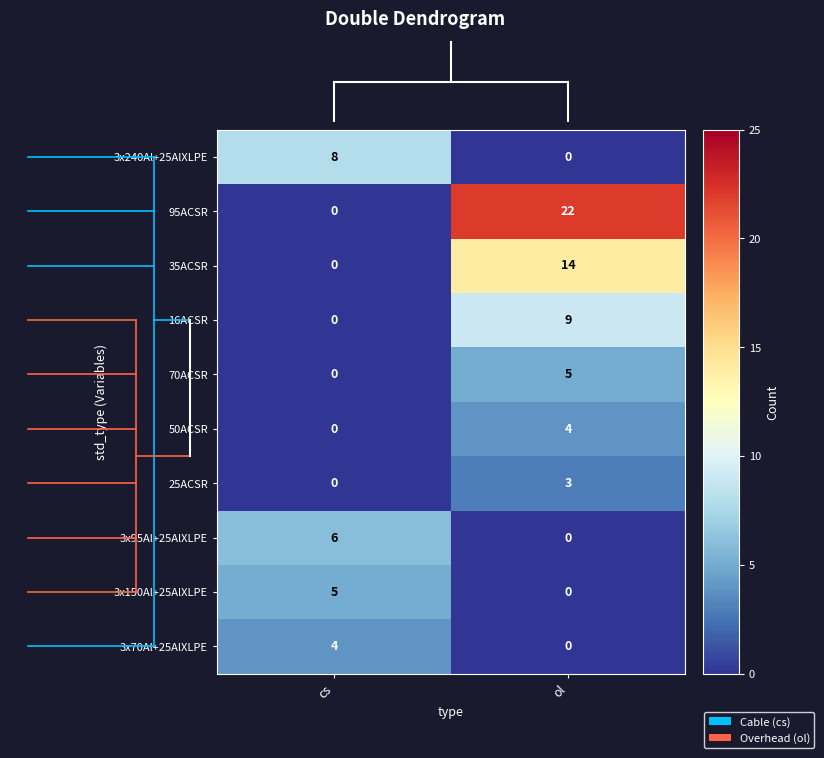

At which category is the sum across all series the highest?

ol